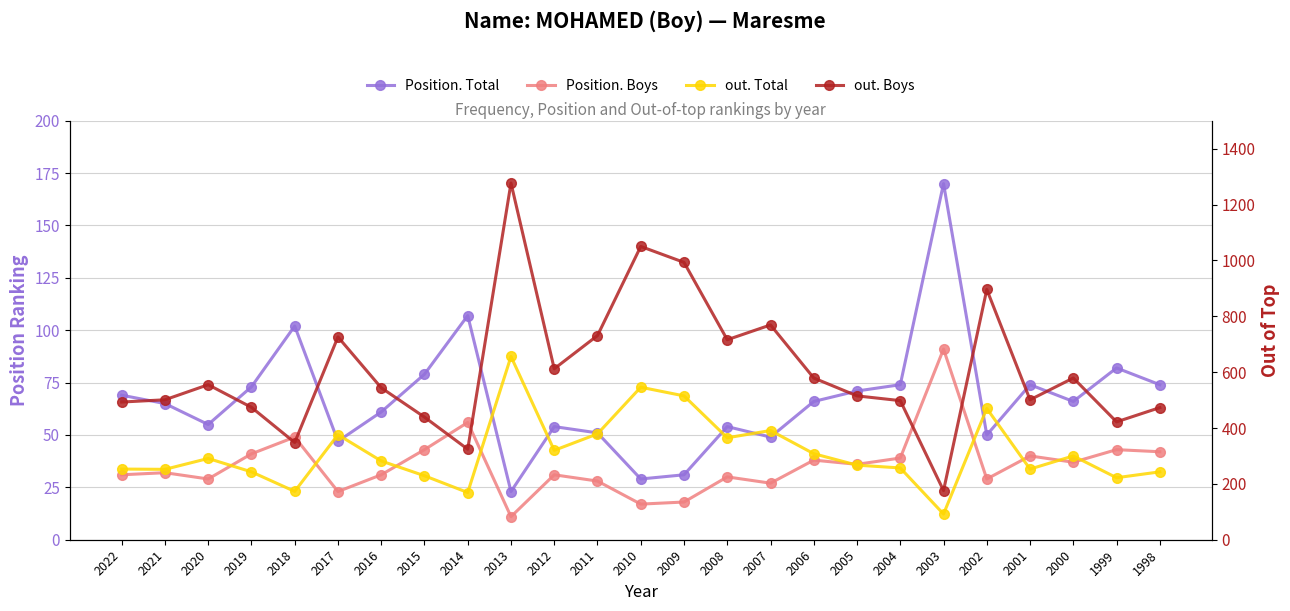

Which category has the lowest value in the out. Boys series?

2003